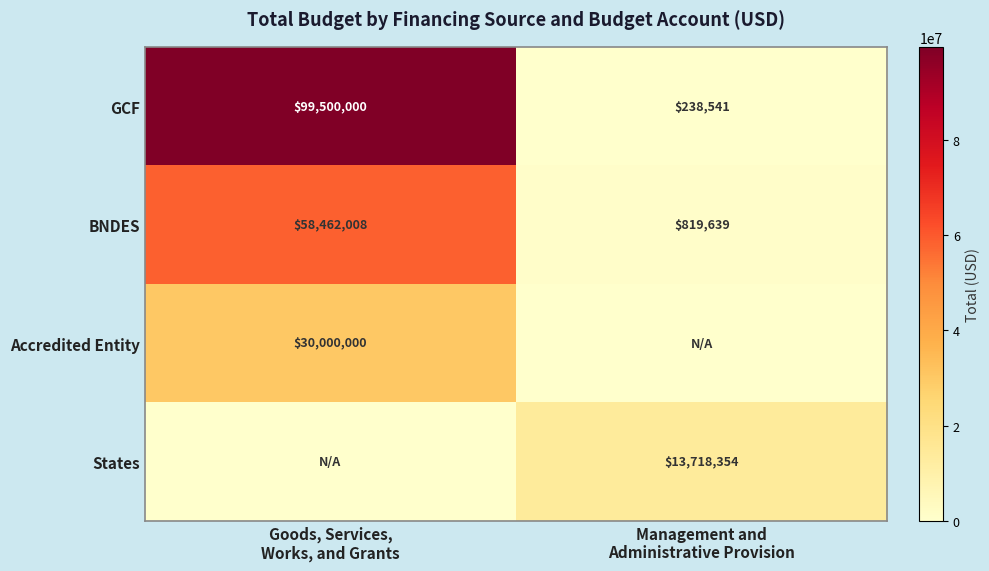

True or false: Accredited Entity has a value of -9407084.2 at Management and Administrative Provision.

False